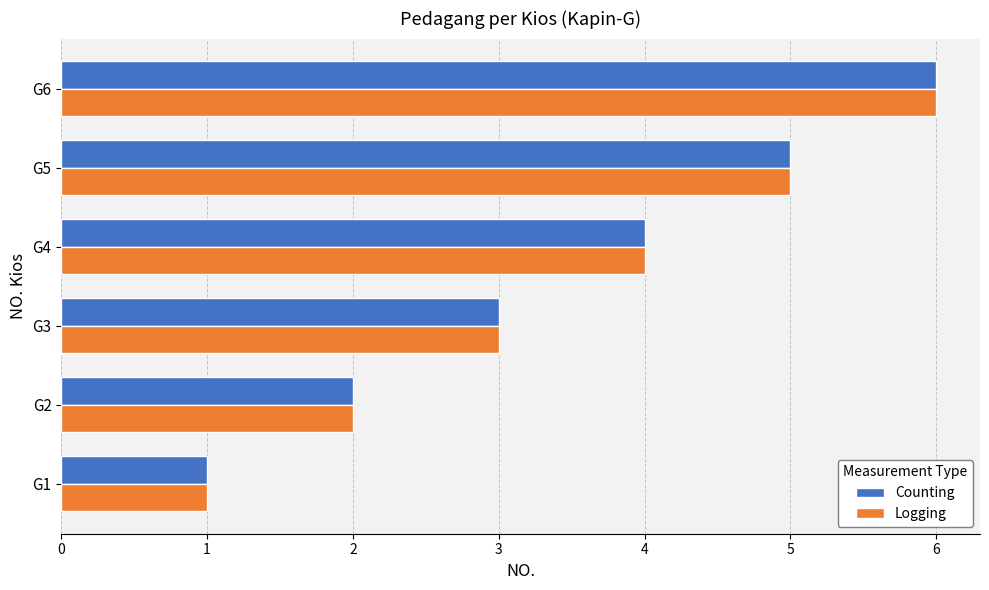

At which label does Counting reach its minimum?

G1